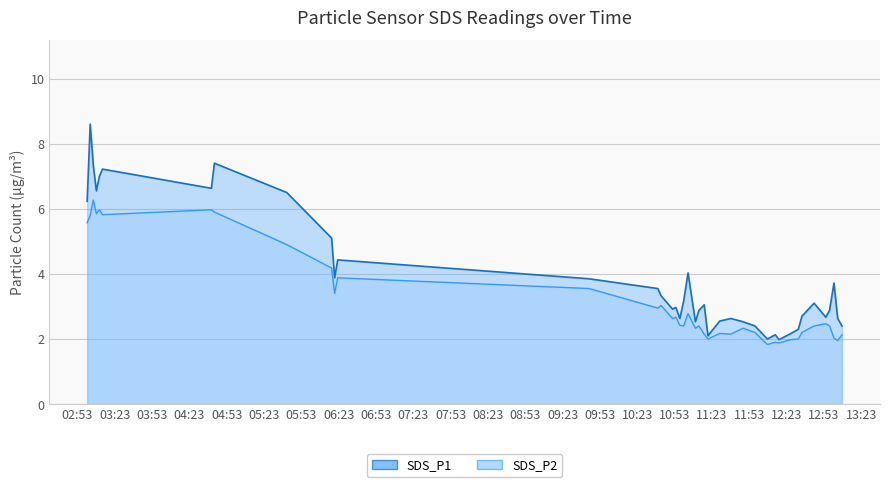

True or false: SDS_P2 and SDS_P1 cross at least once.

False